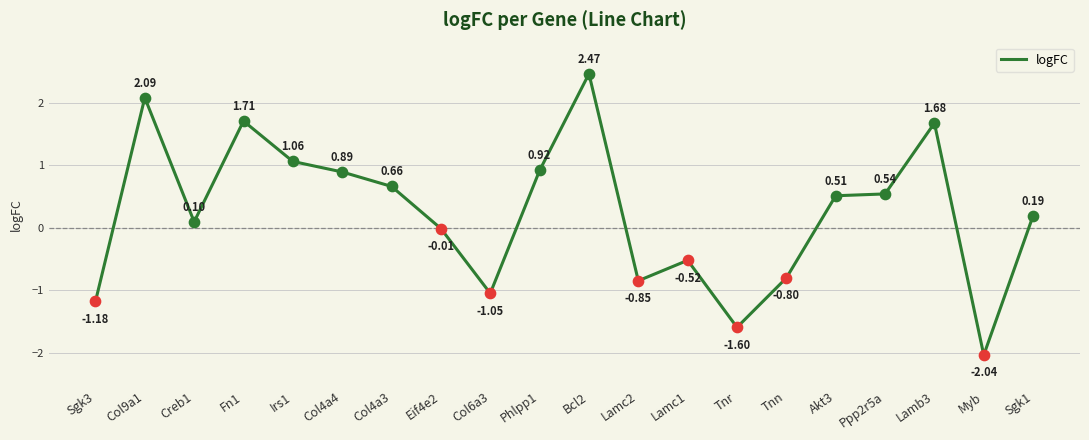

Between Fn1 and Akt3, which is larger?

Fn1